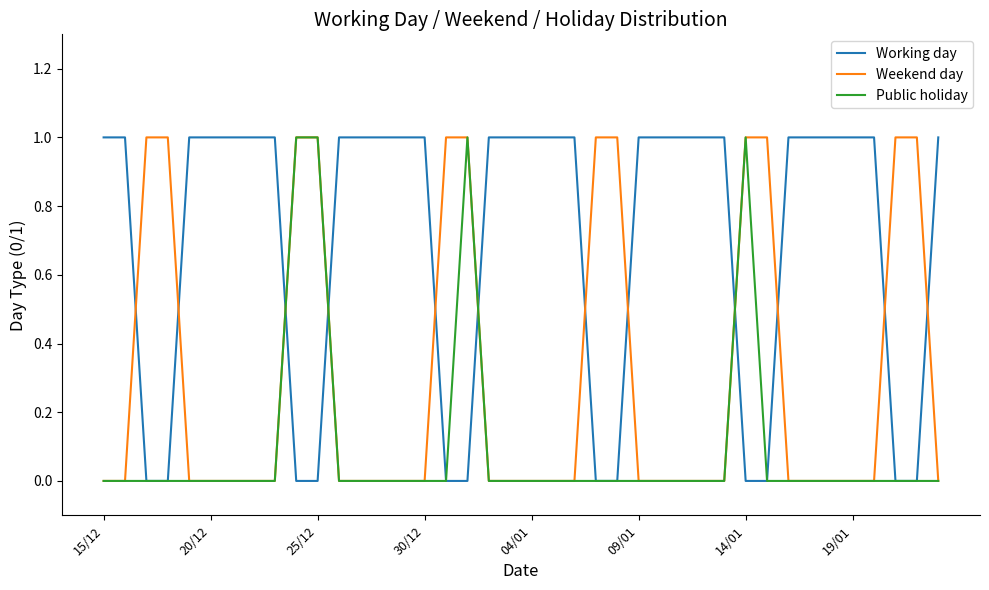

Which series has the largest total across all categories?

Working day